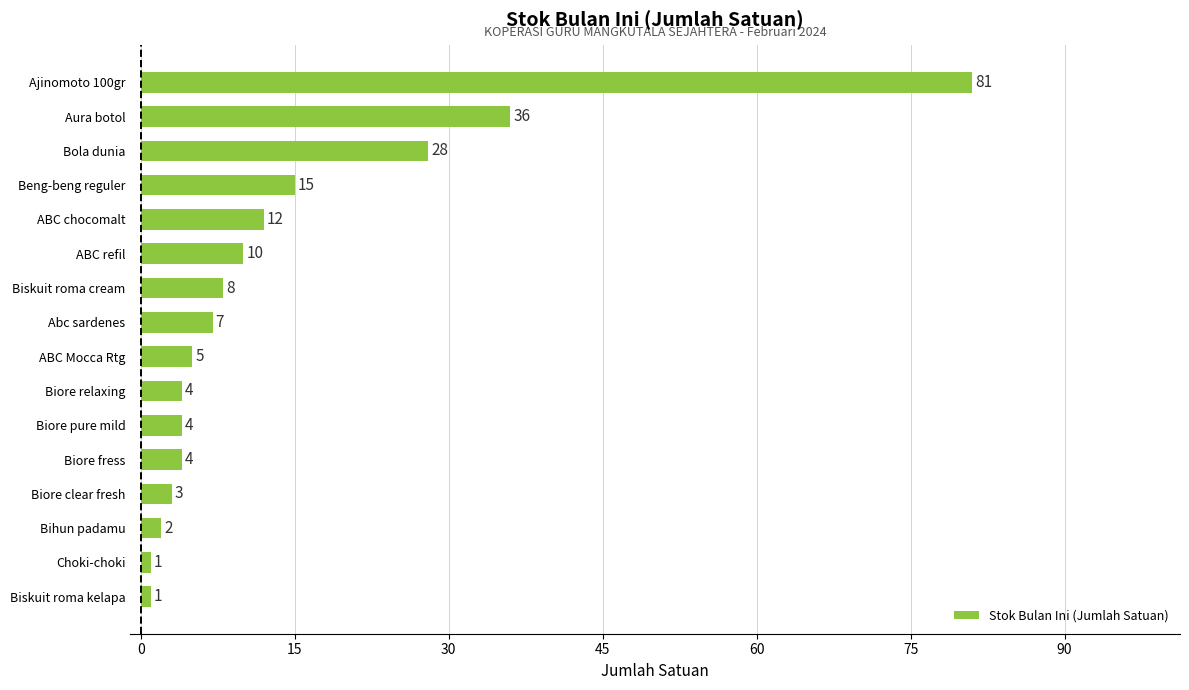

What is the difference between the values at Aura botol and ABC refil?

26